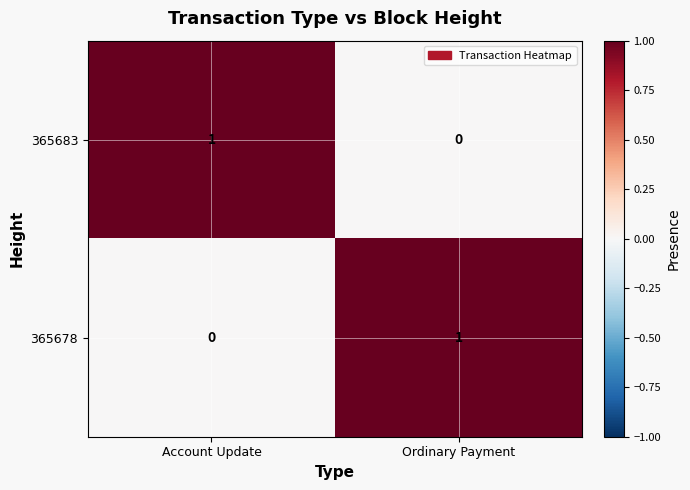

Reading left to right, extract all data points from this chart.

365683: Account Update=1	Ordinary Payment=0
365678: Account Update=0	Ordinary Payment=1